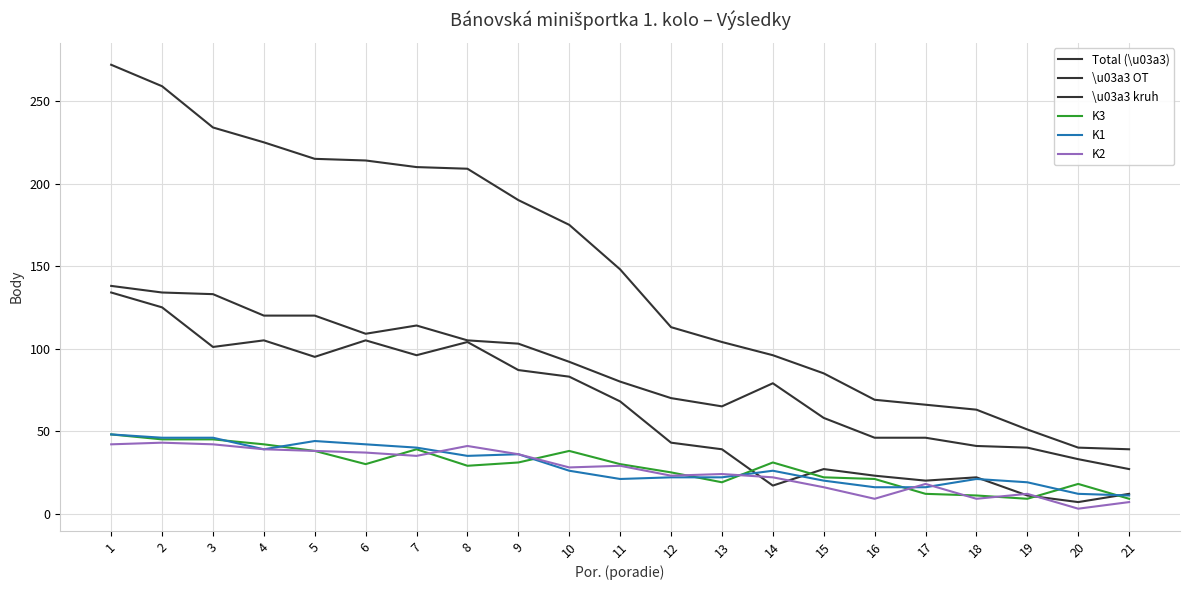

Is the value of K3 at 3 greater than the value of K1 at 6?

Yes